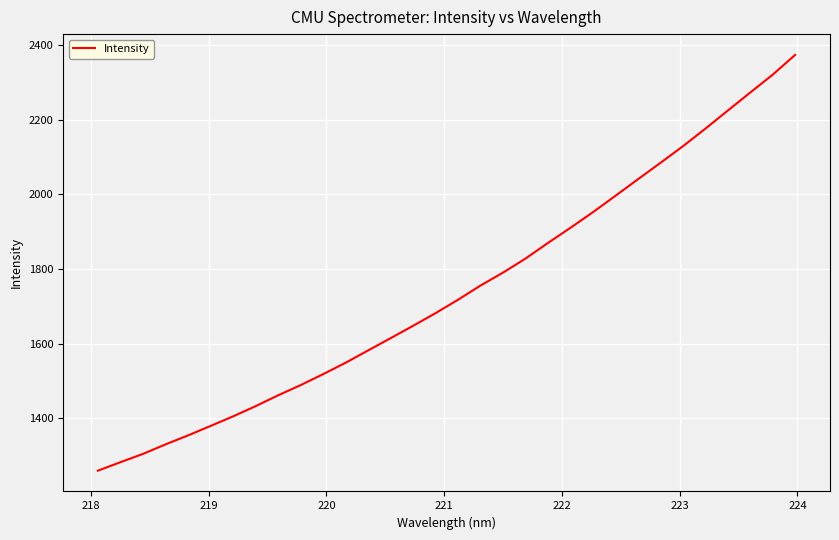

What is the greatest value displayed?

2373.1